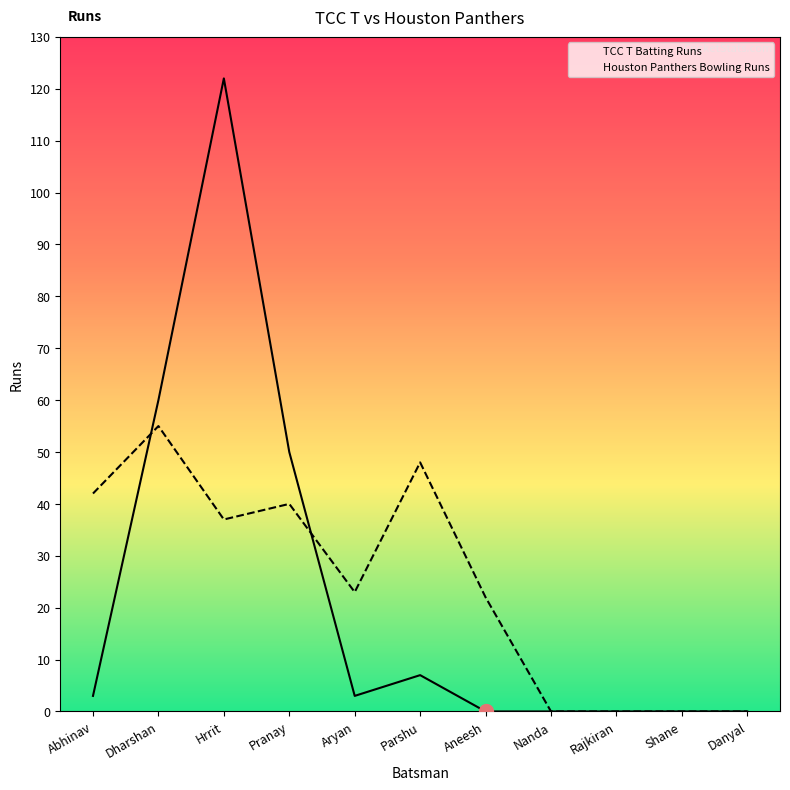

At which category is the sum across all series the highest?

Hrrit